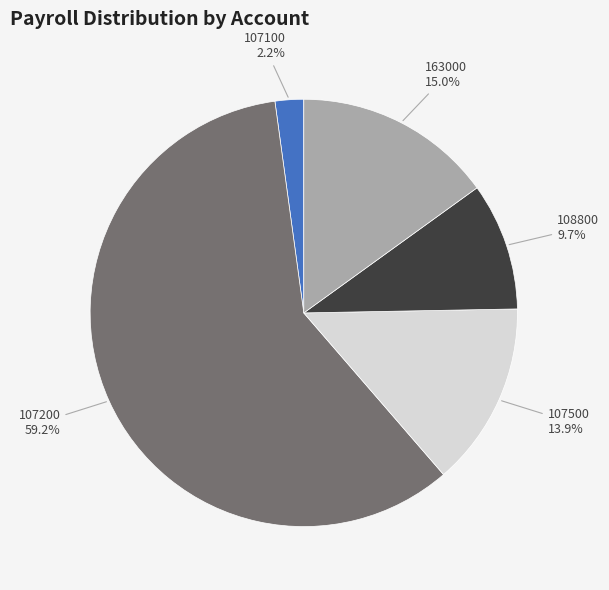

To the nearest percent, what is the difference between the largest and smallest slice percentages?

57%